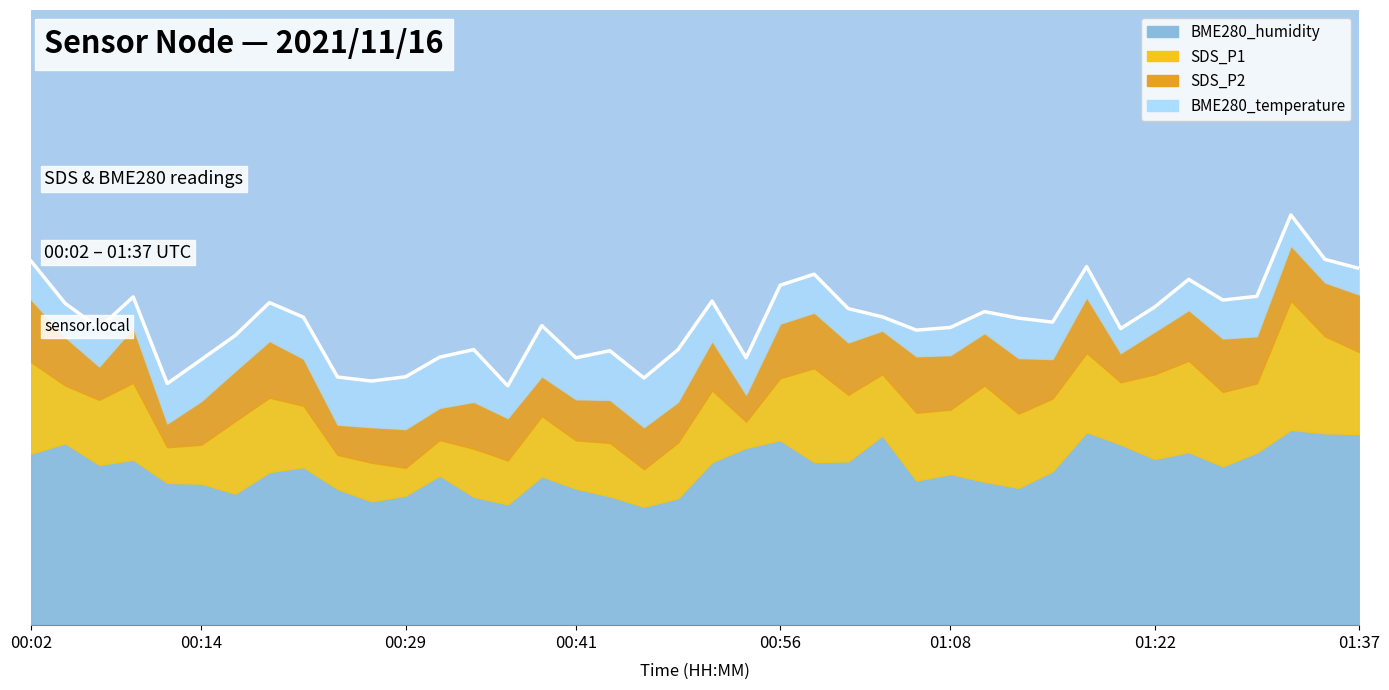

At which category does the chart reach its minimum across all series?

14